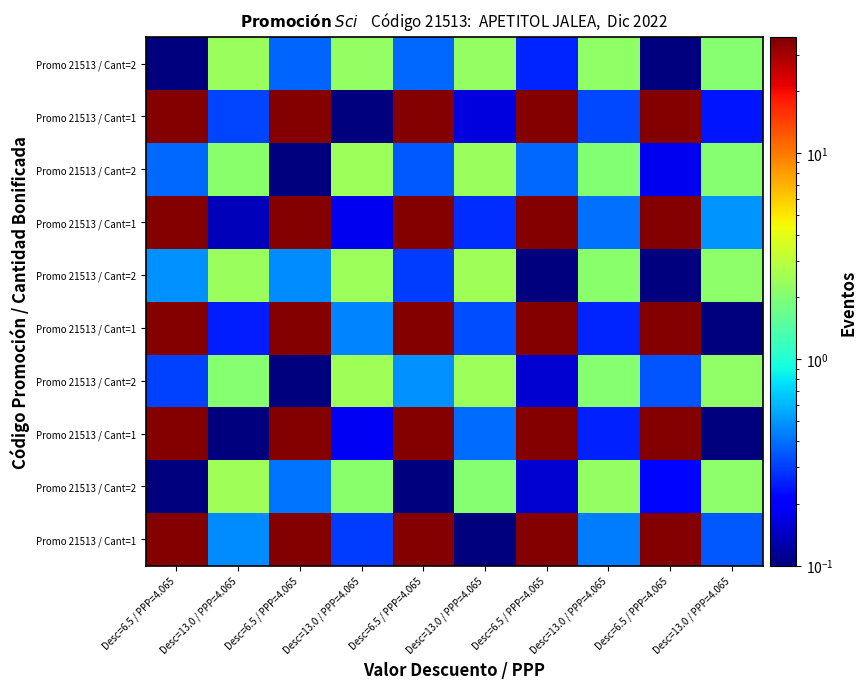

Which category has the highest value across all series?

Desc=6.5 / PPP=4.065